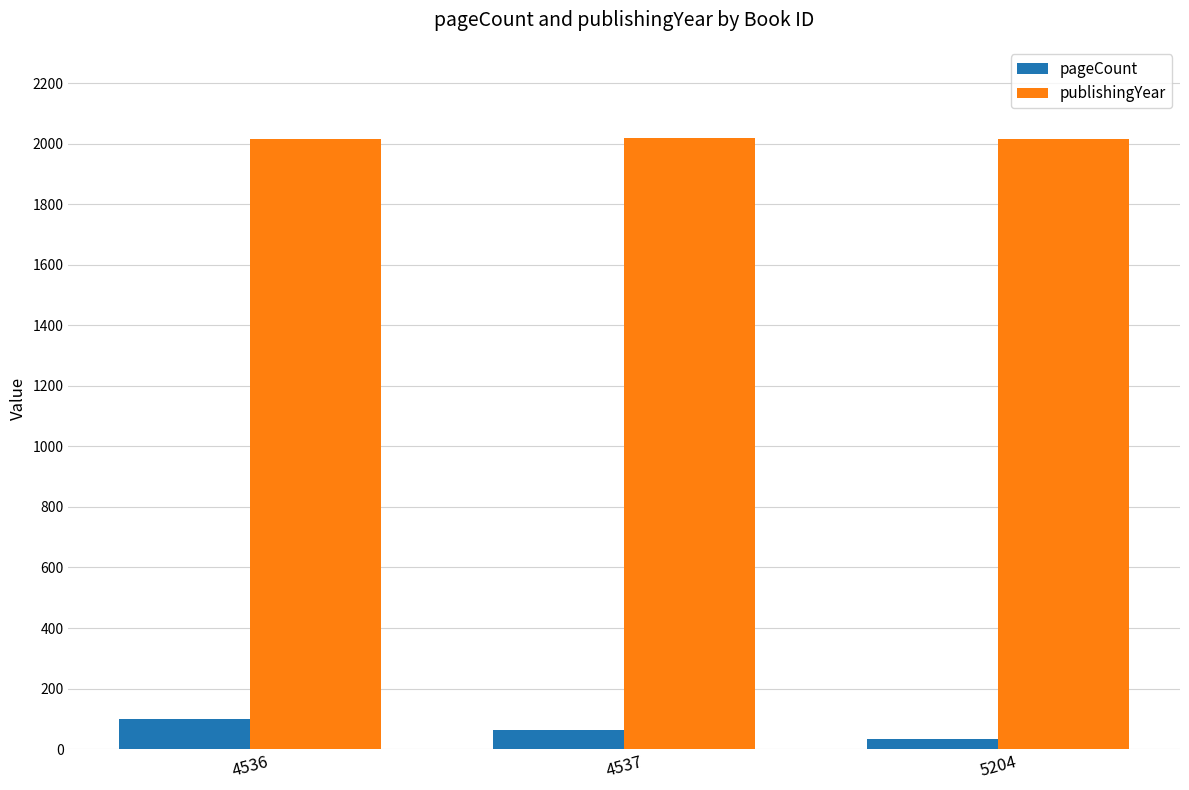

What is the value of the pageCount bar at the 2nd from the left?

64